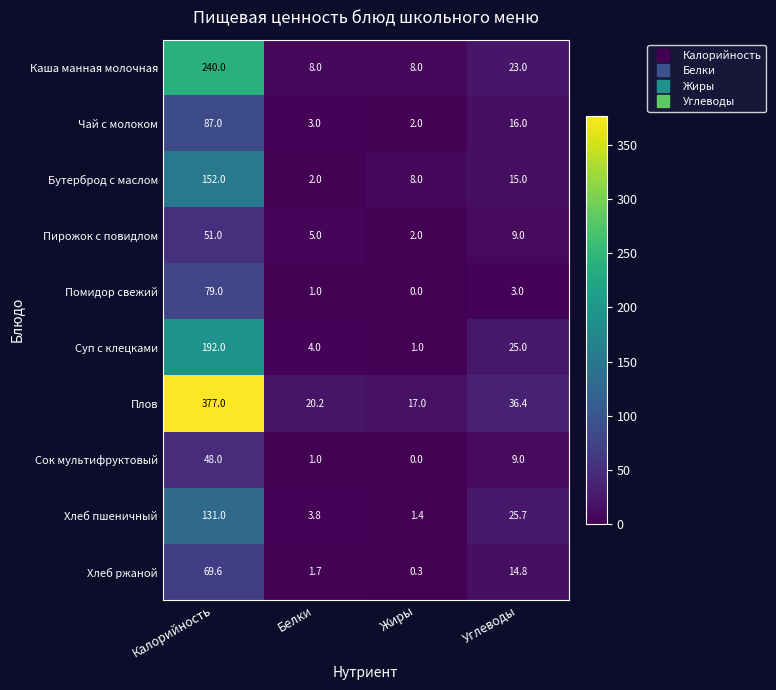

The Бутерброд с маслом series shows 2.0 at Белки. True or false?

True